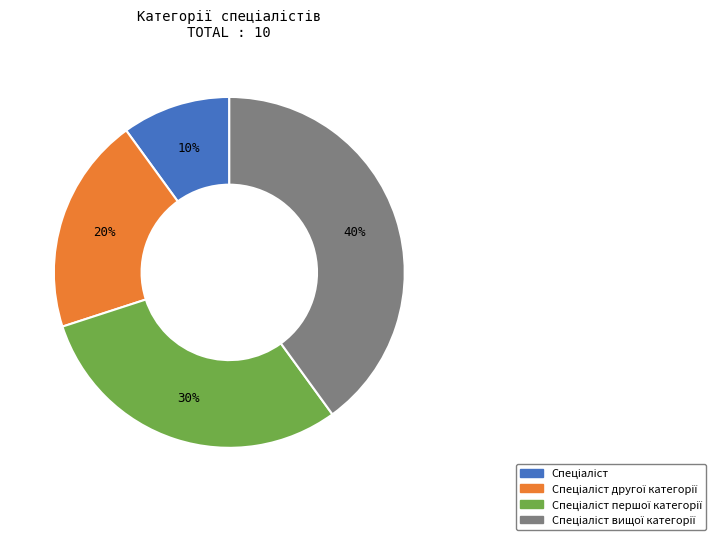

Does any single category account for the majority?

No